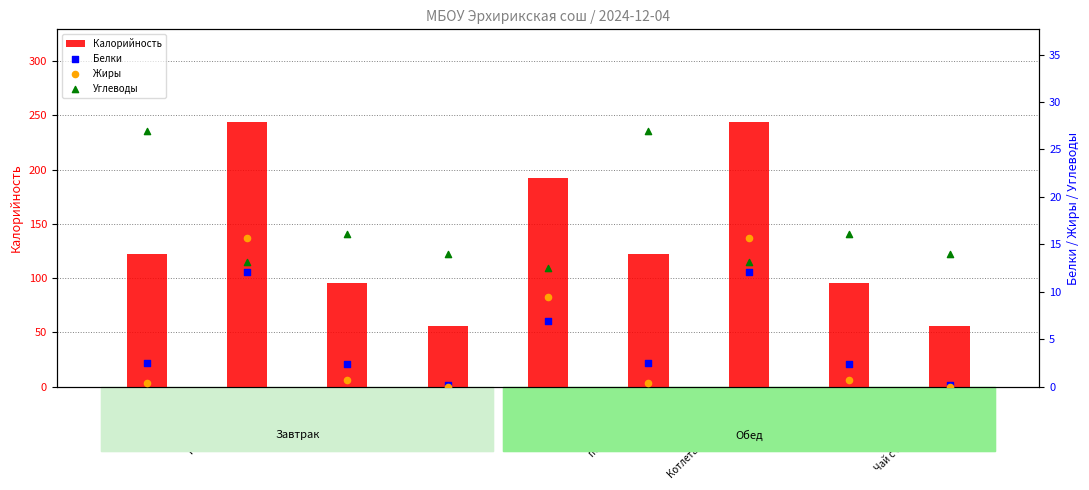

What is the total value across all series at Котлета мясная (обед)?

284.9